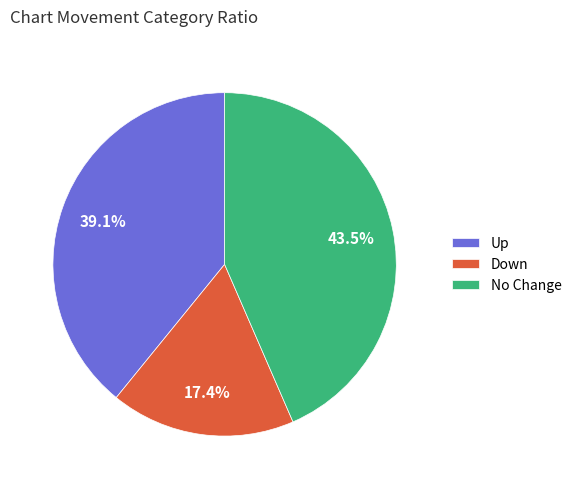

What is the smallest slice in the pie chart?

Down